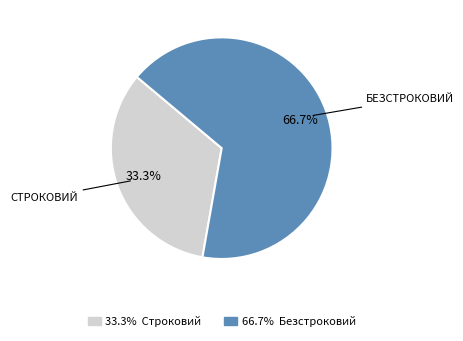

How many segments does this pie chart have?

2